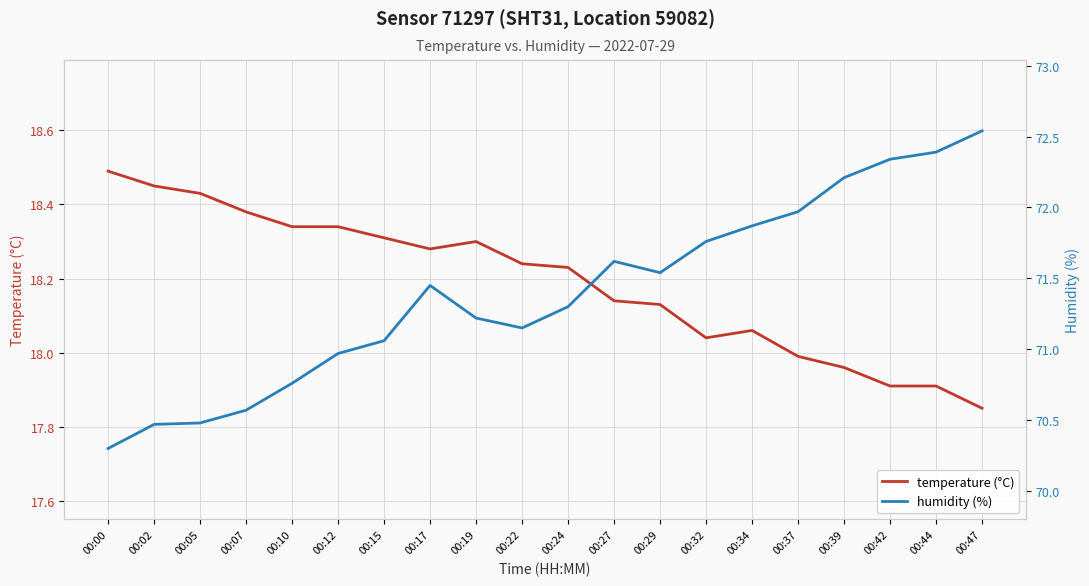

Reading right to left, transcribe all the data shown in this chart.

temperature (°C): 17.9	17.9	17.9	18.0	18.0	18.1	18.0	18.1	18.1	18.2	18.2	18.3	18.3	18.3	18.3	18.3	18.4	18.4	18.4	18.5
humidity (%): 72.5	72.4	72.3	72.2	72.0	71.9	71.8	71.5	71.6	71.3	71.2	71.2	71.5	71.1	71.0	70.8	70.6	70.5	70.5	70.3